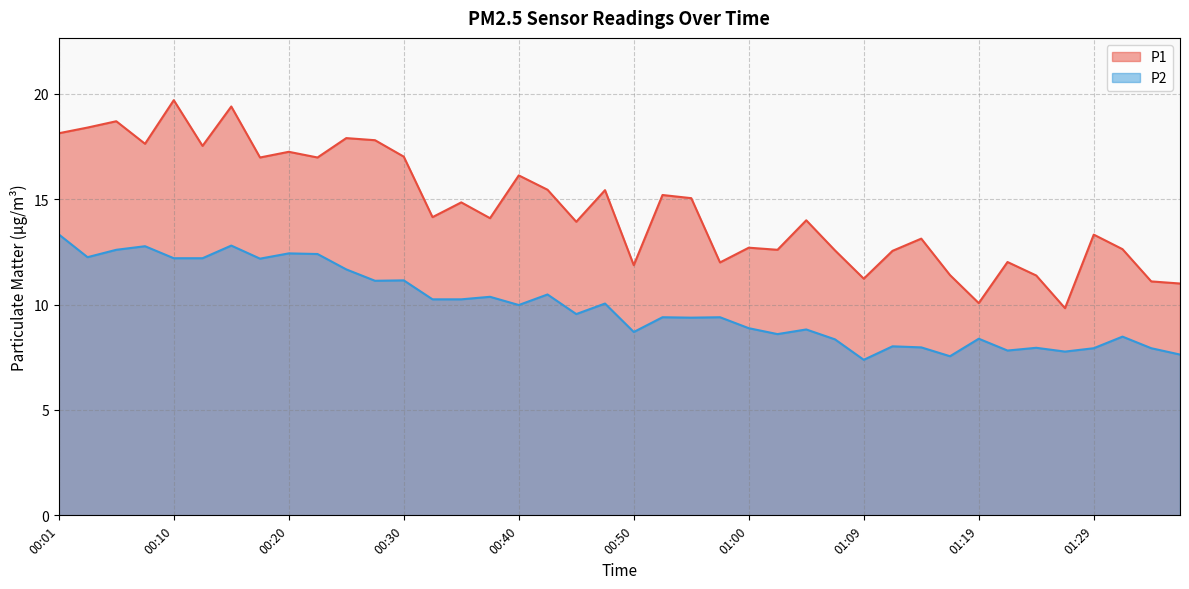

Which series has the largest total across all categories?

P1